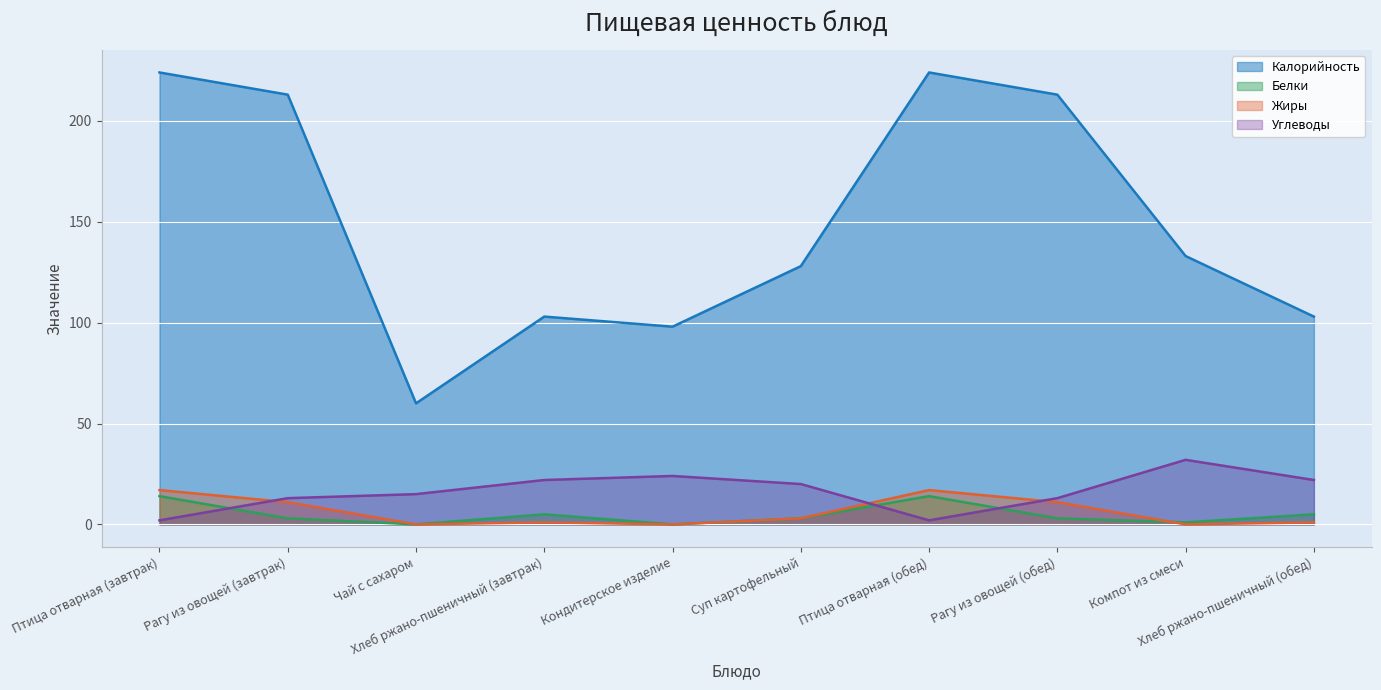

Where does the Калорийность series first go above 133?

Птица отварная (завтрак)